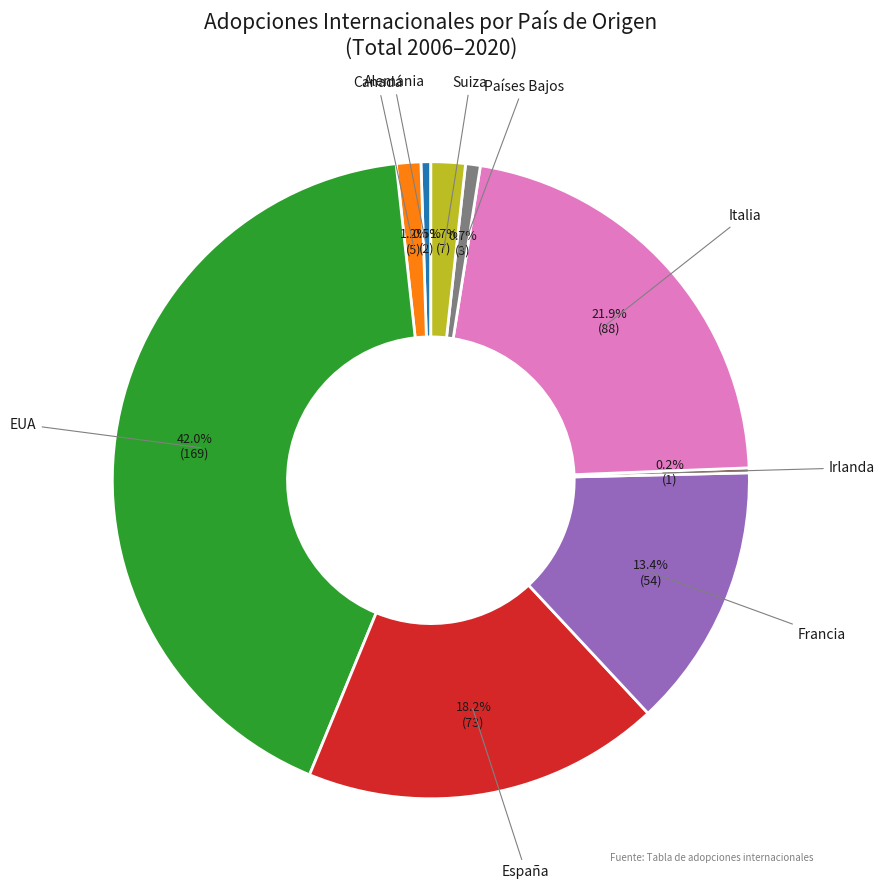

Do EUA and España together represent more than half of the pie?

Yes